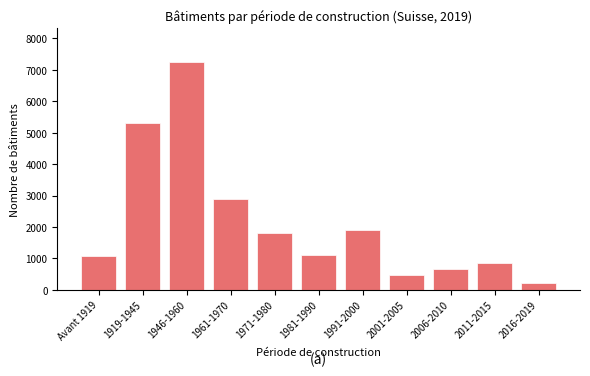

The chart shows a value of 842 at 2011-2015. True or false?

True